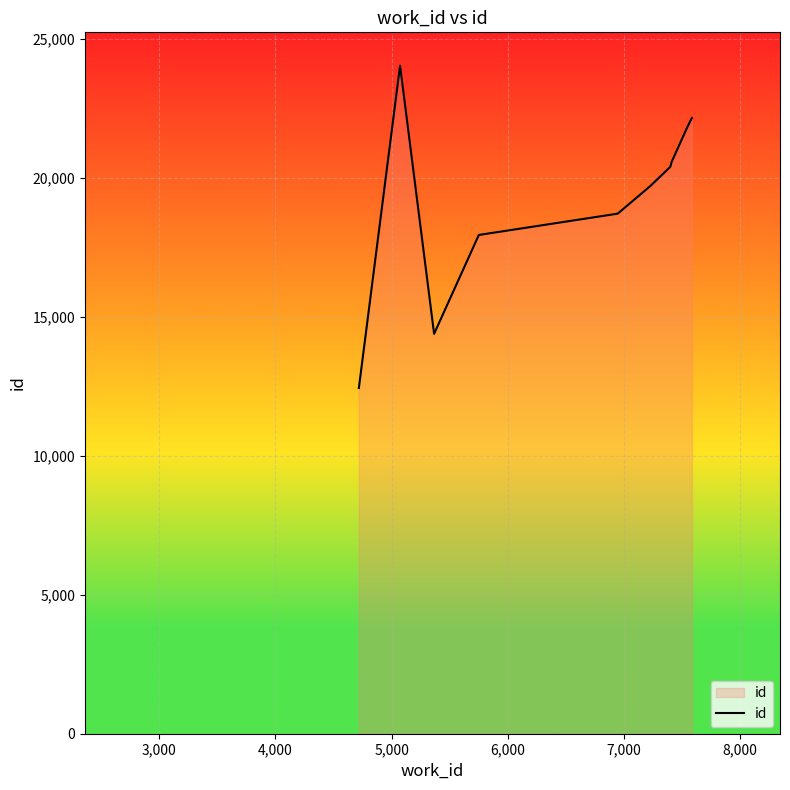

What is the difference between the maximum and minimum values?

11599